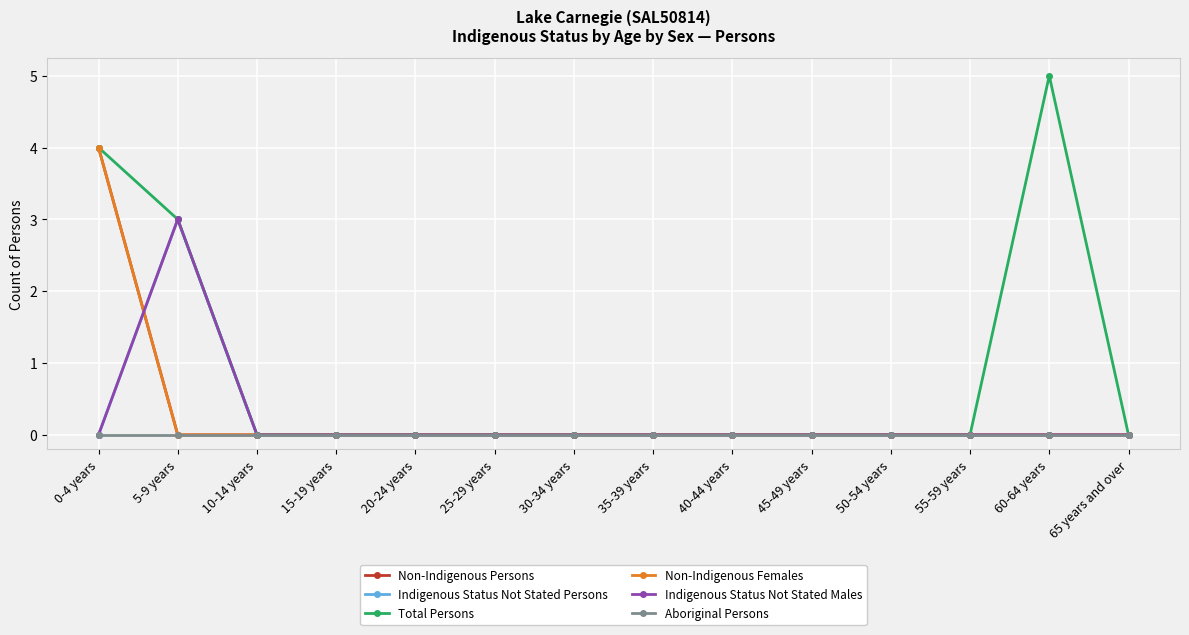

Does the chart have visible grid lines?

Yes